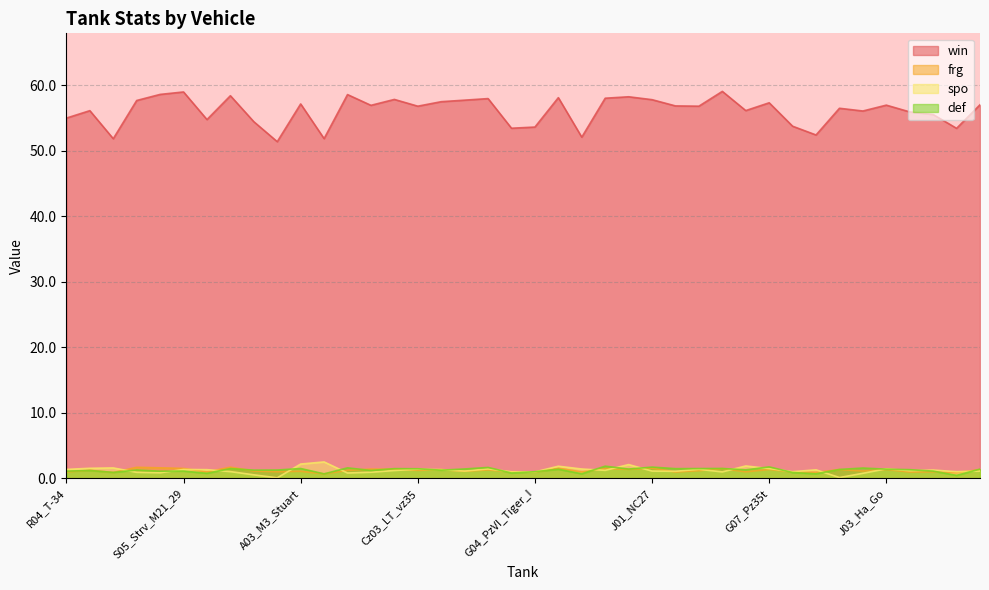

True or false: spo has a value of 0.1 at G02_Hummel.

True